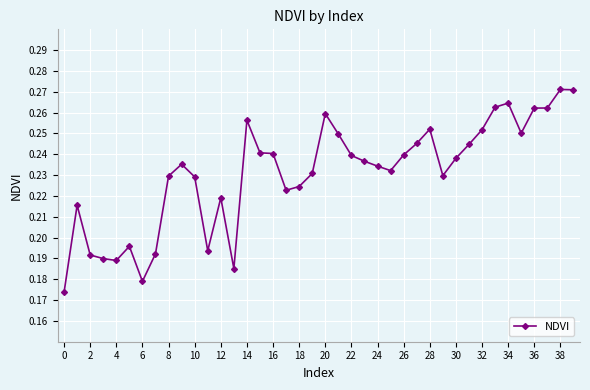

Count the values in the range 0 to 1.

40